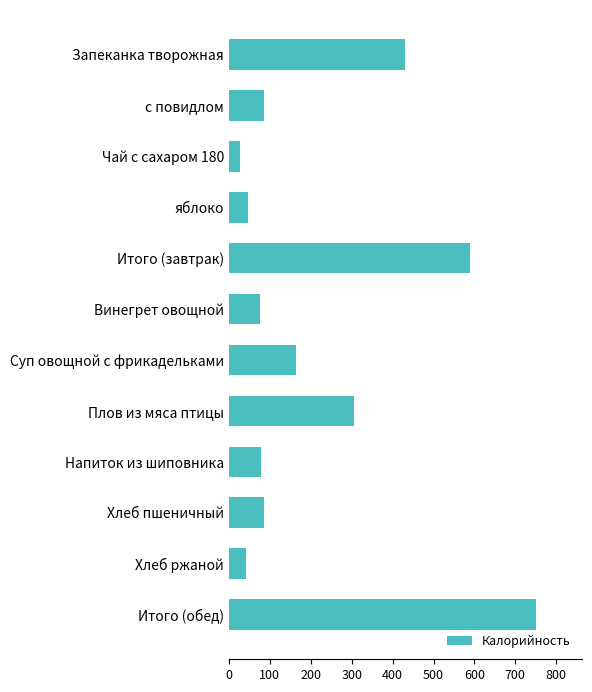

At which category does the chart reach its minimum across all series?

Чай с сахаром 180